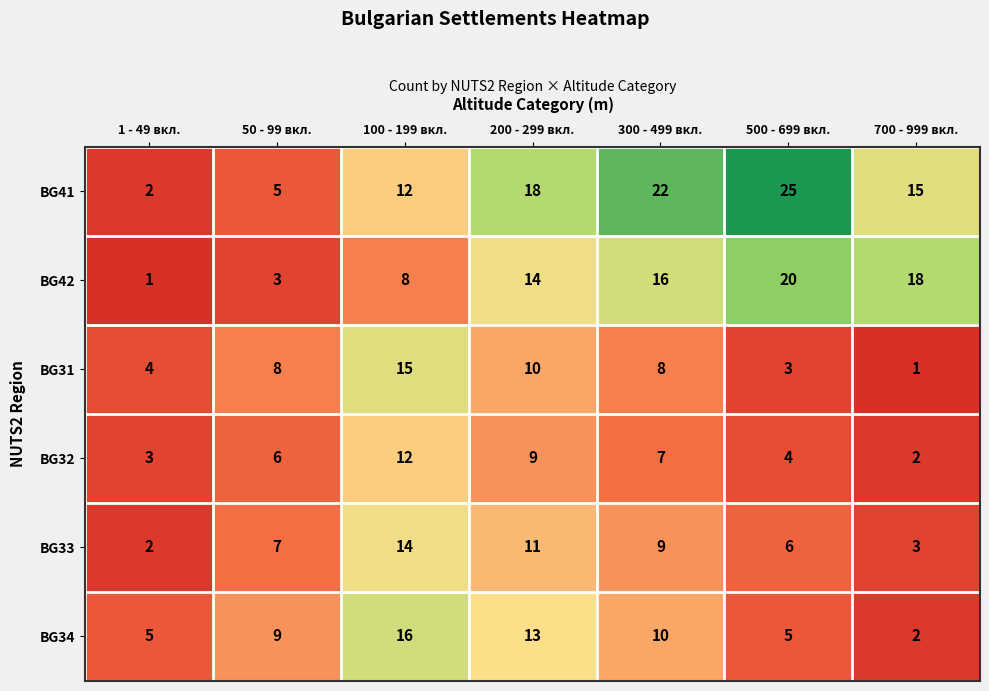

Which series has the largest total across all categories?

BG41